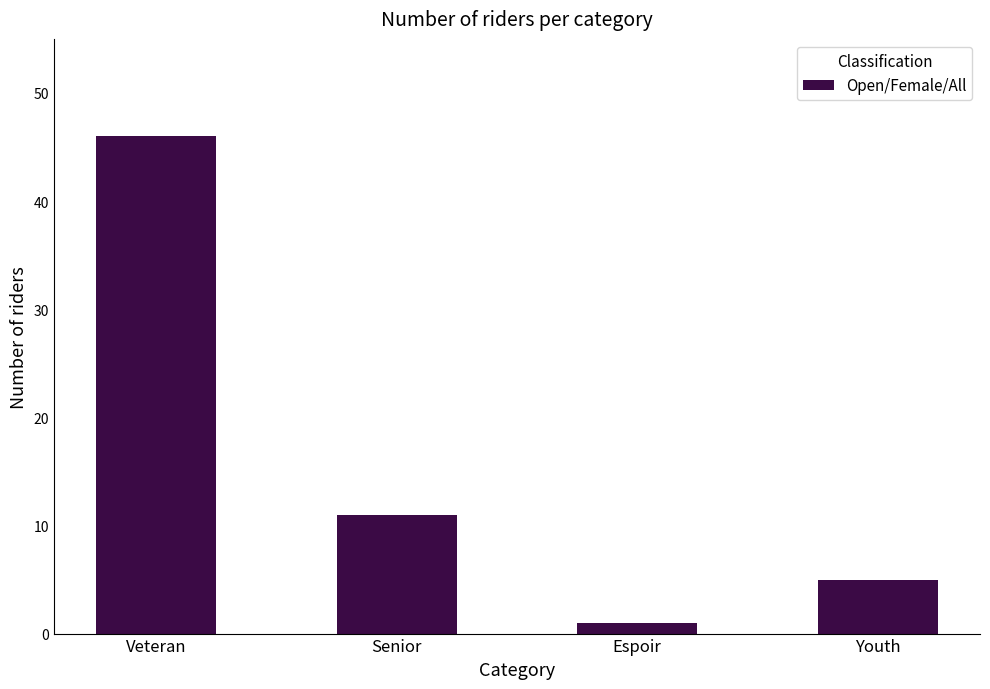

Which label corresponds to the largest value in the chart?

Veteran